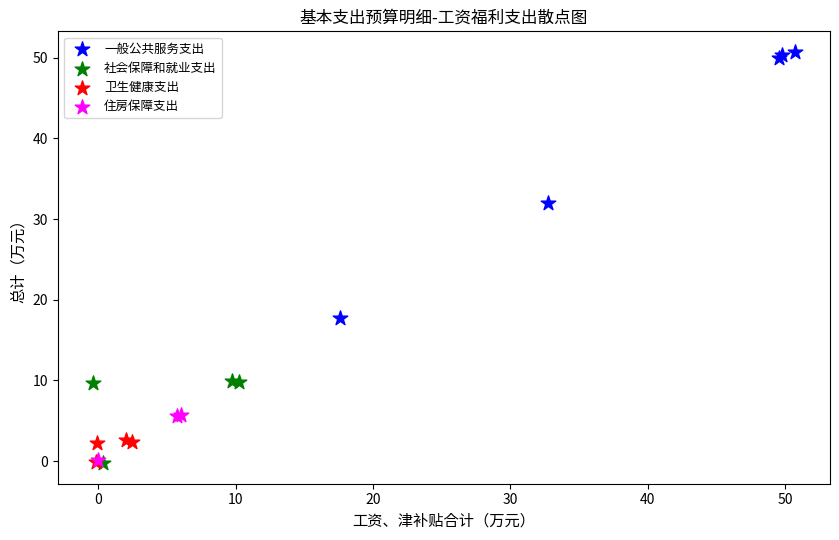

Which series has the largest Y range (max minus min)?

一般公共服务支出